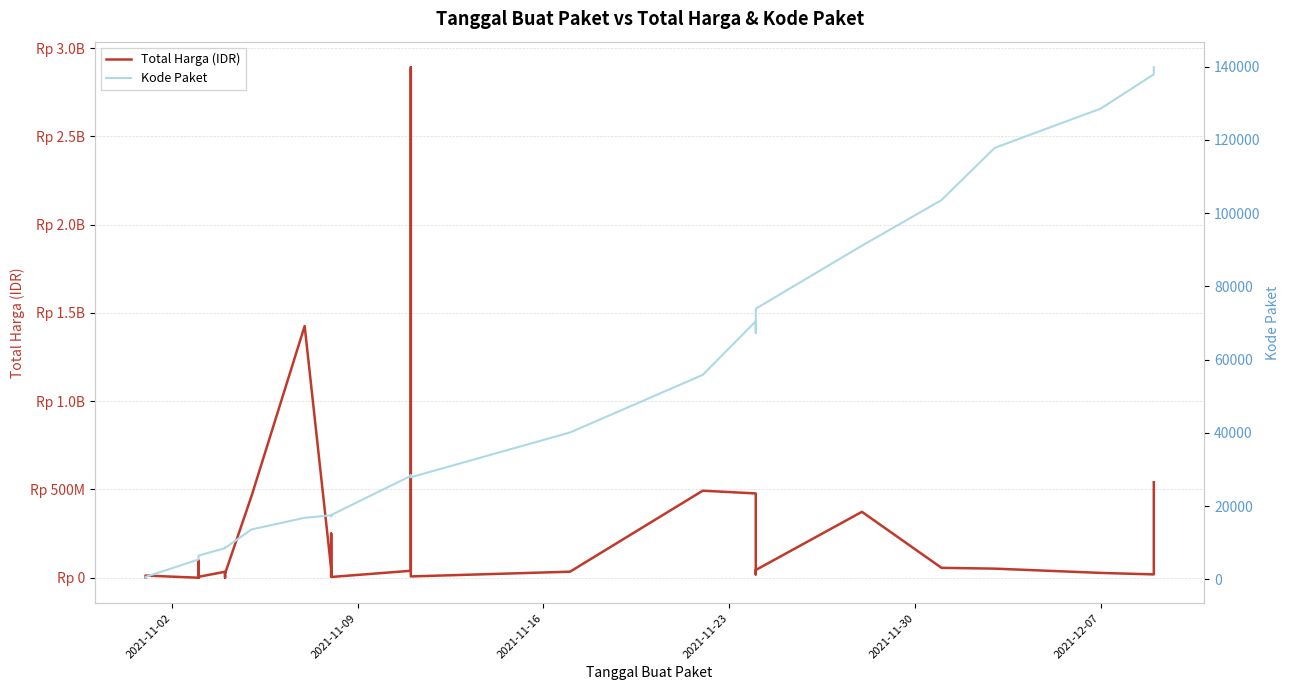

How many distinct data groups are displayed?

2